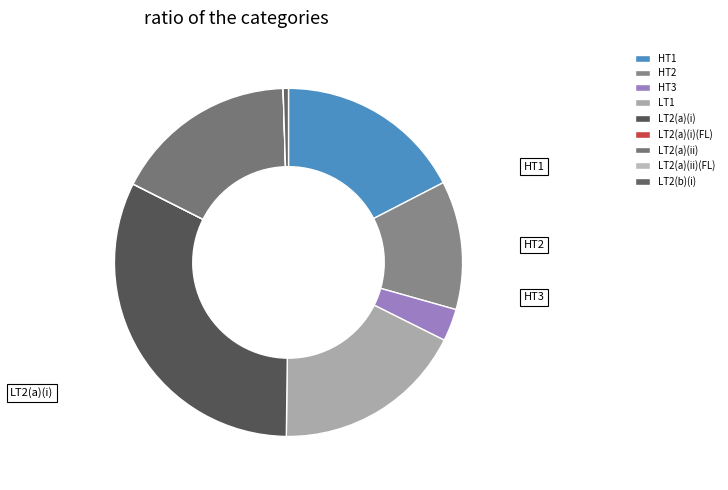

Which category has the smallest portion of the pie?

LT2(a)(ii)(FL)